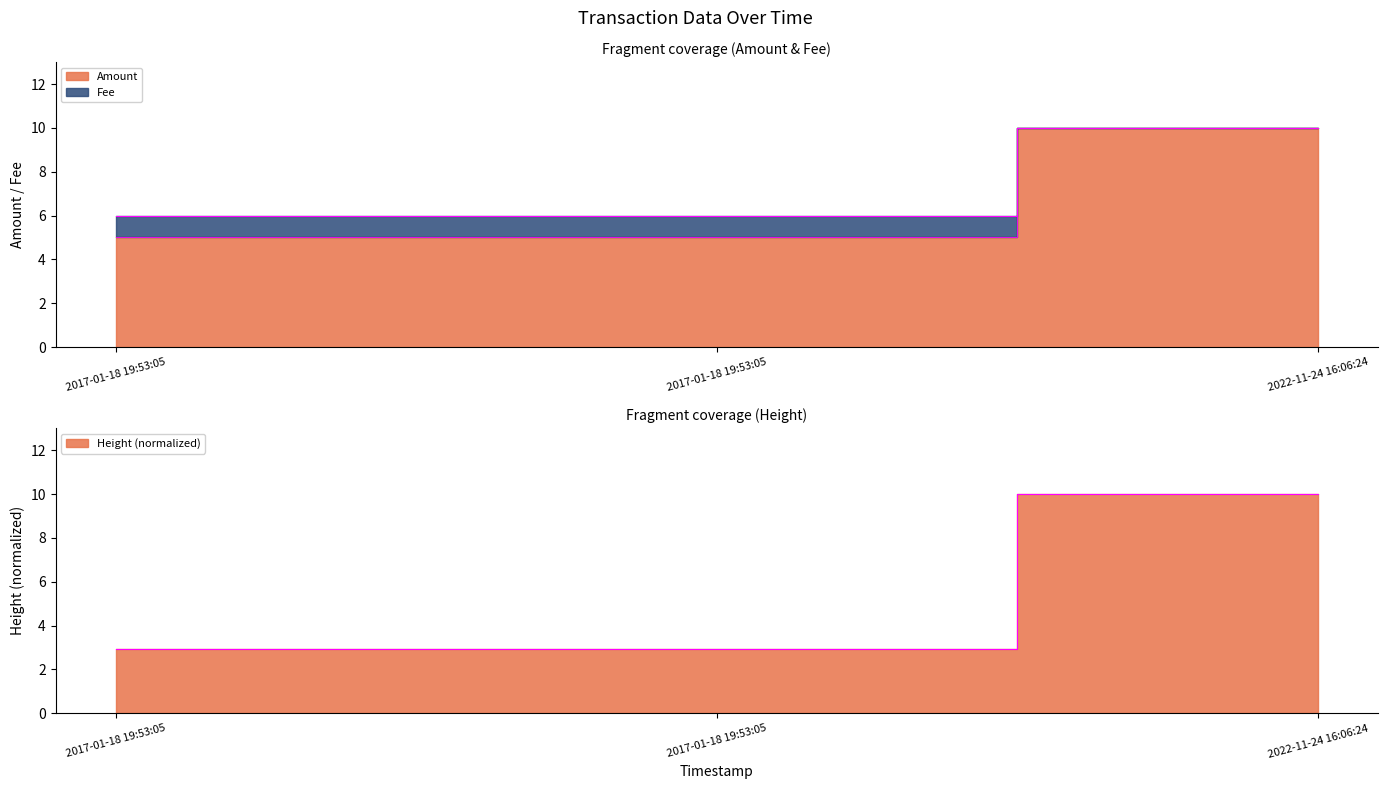

What are all the series names shown in the legend?

Amount, Fee, Height